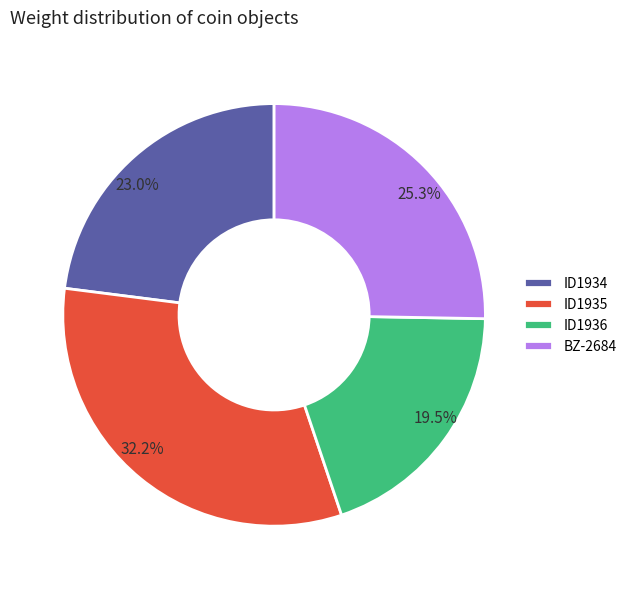

What is the smallest slice in the pie chart?

ID1936